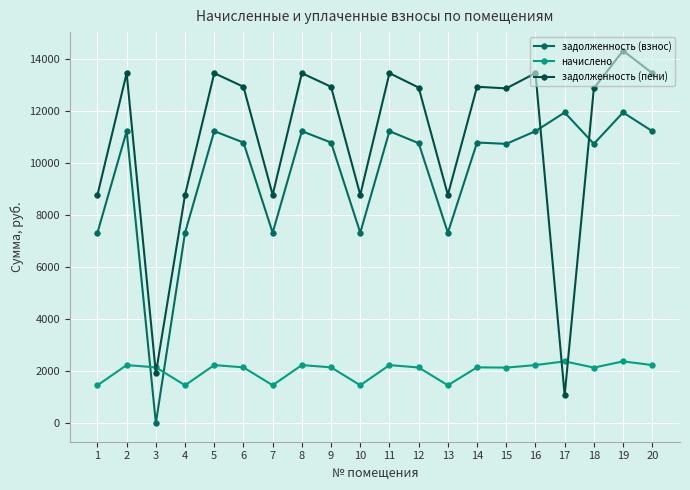

How many data points in задолженность (взнос) are less than 10785?

9